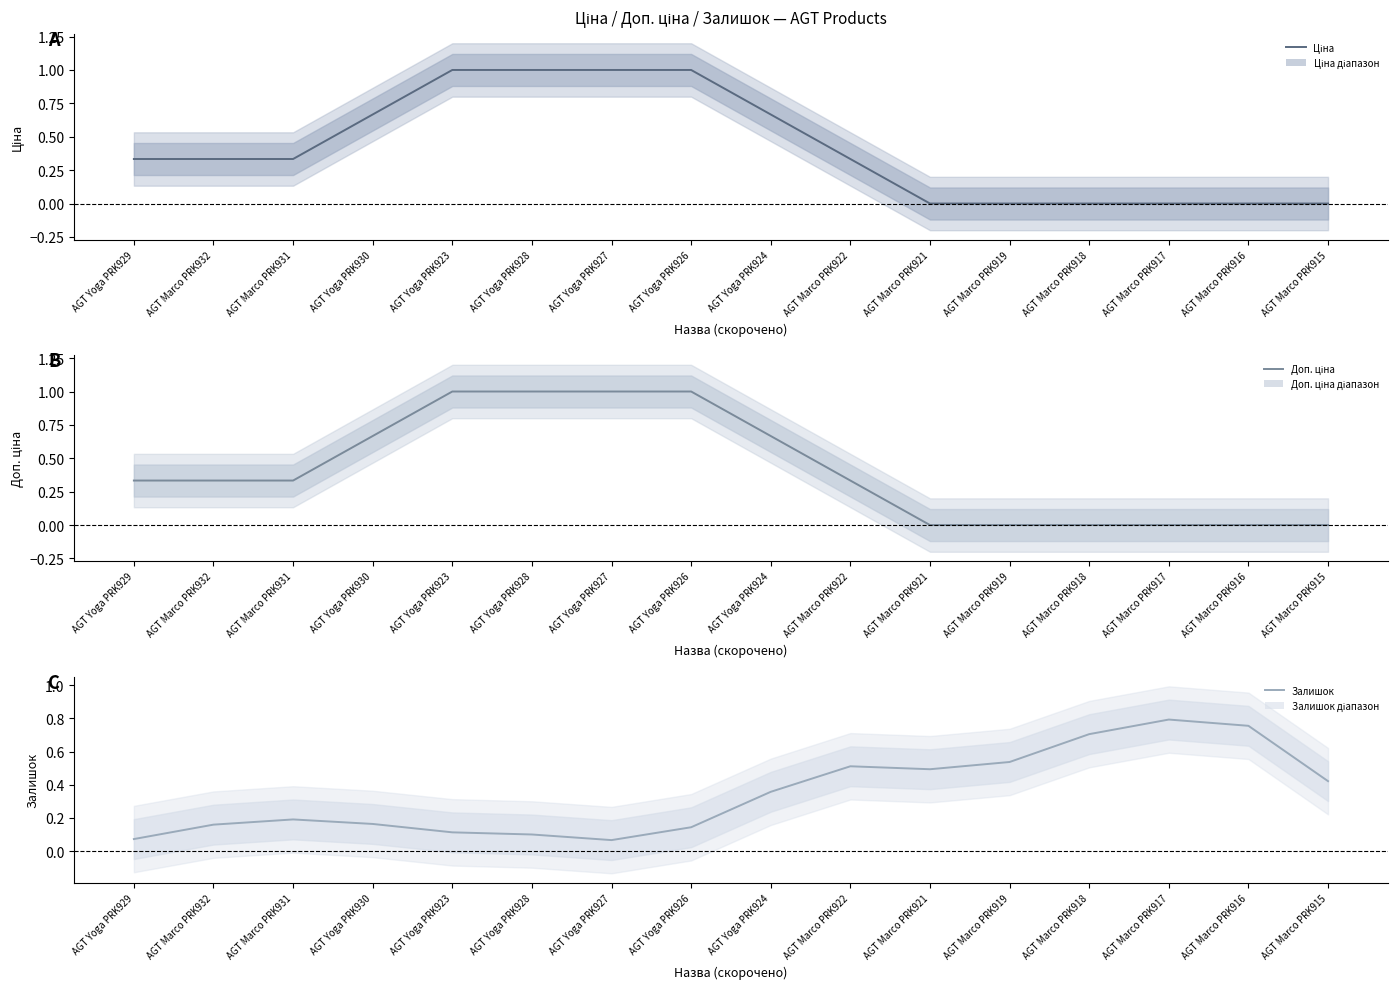

The Ціна series shows -0.4 at AGT Marco PRK918. True or false?

False